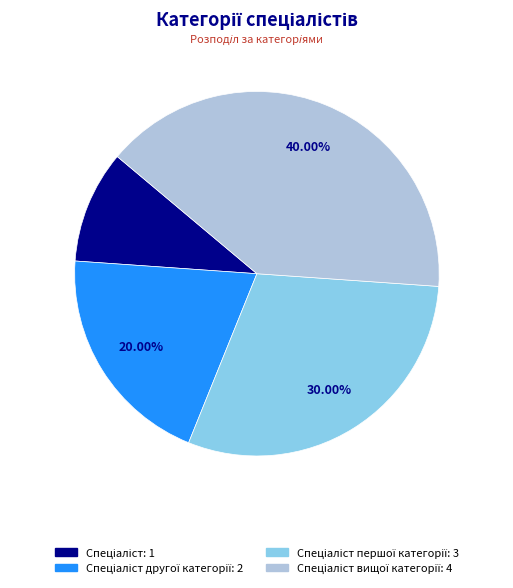

Is there a majority slice in this chart?

No